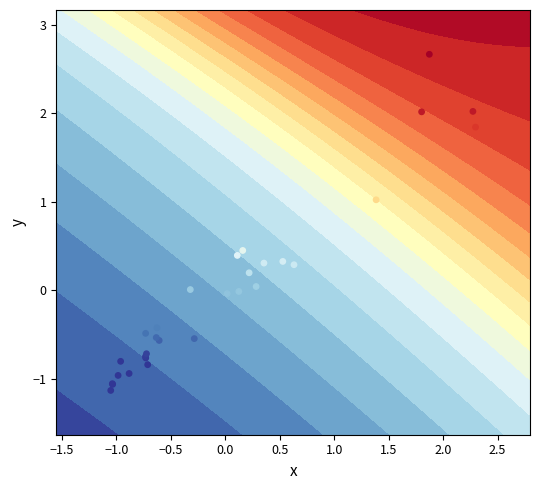

How many positive values are there?

13